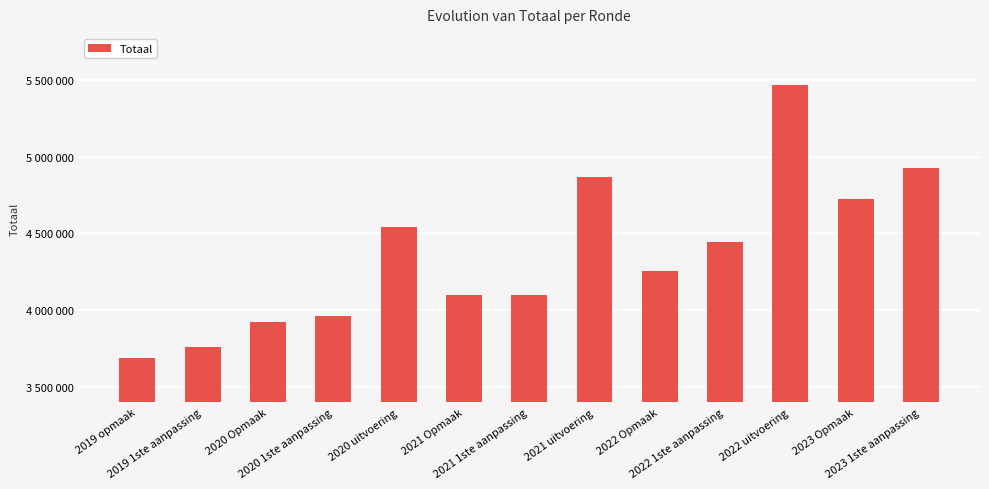

Rank the categories by value from highest to lowest.

2022 uitvoering, 2023 1ste aanpassing, 2021 uitvoering, 2023 Opmaak, 2020 uitvoering, 2022 1ste aanpassing, 2022 Opmaak, 2021 1ste aanpassing, 2021 Opmaak, 2020 1ste aanpassing, 2020 Opmaak, 2019 1ste aanpassing, 2019 opmaak